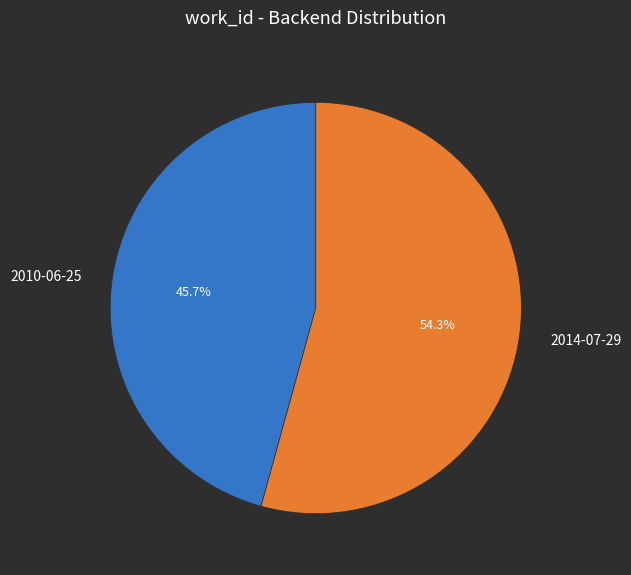

What portion of the pie excludes 2014-07-29?

45.7%